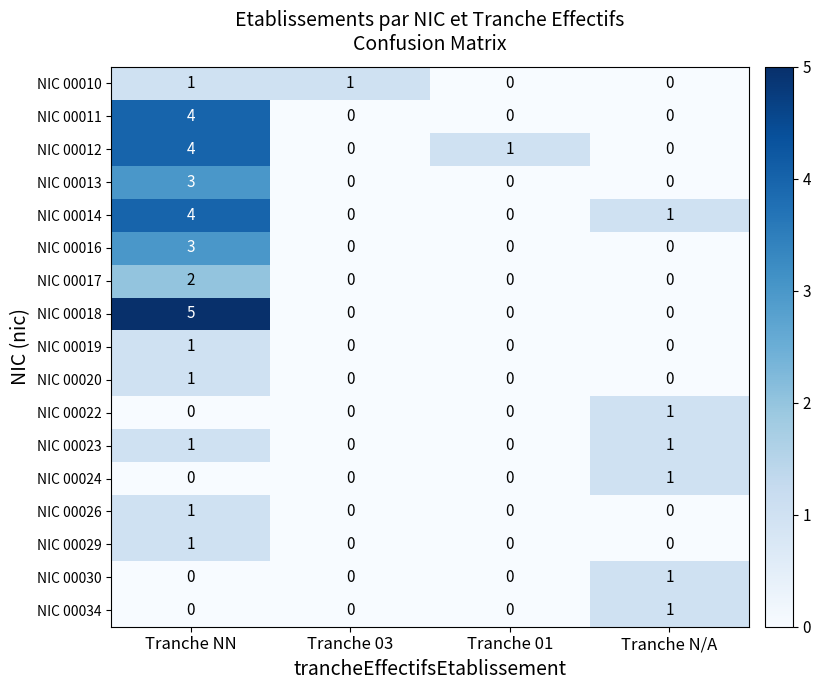

What is the spread (max minus min) of values at Tranche NN?

5